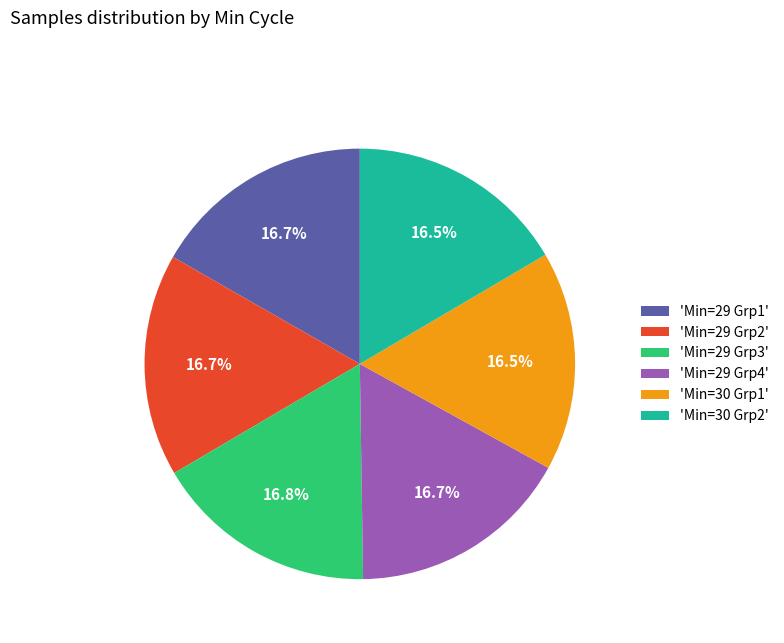

How many slices are in this pie chart?

6